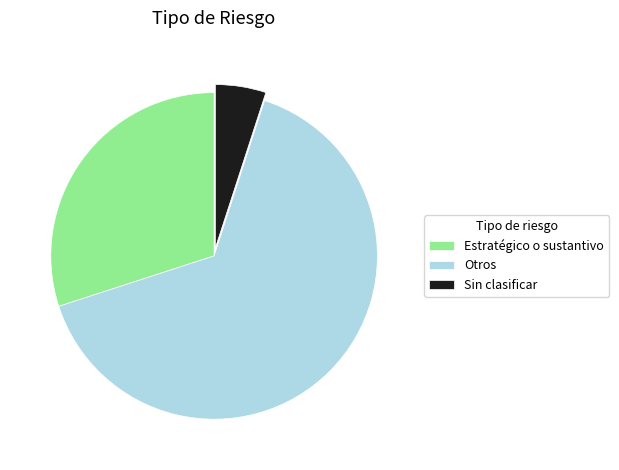

True or false: Otros accounts for 55% of the total.

False